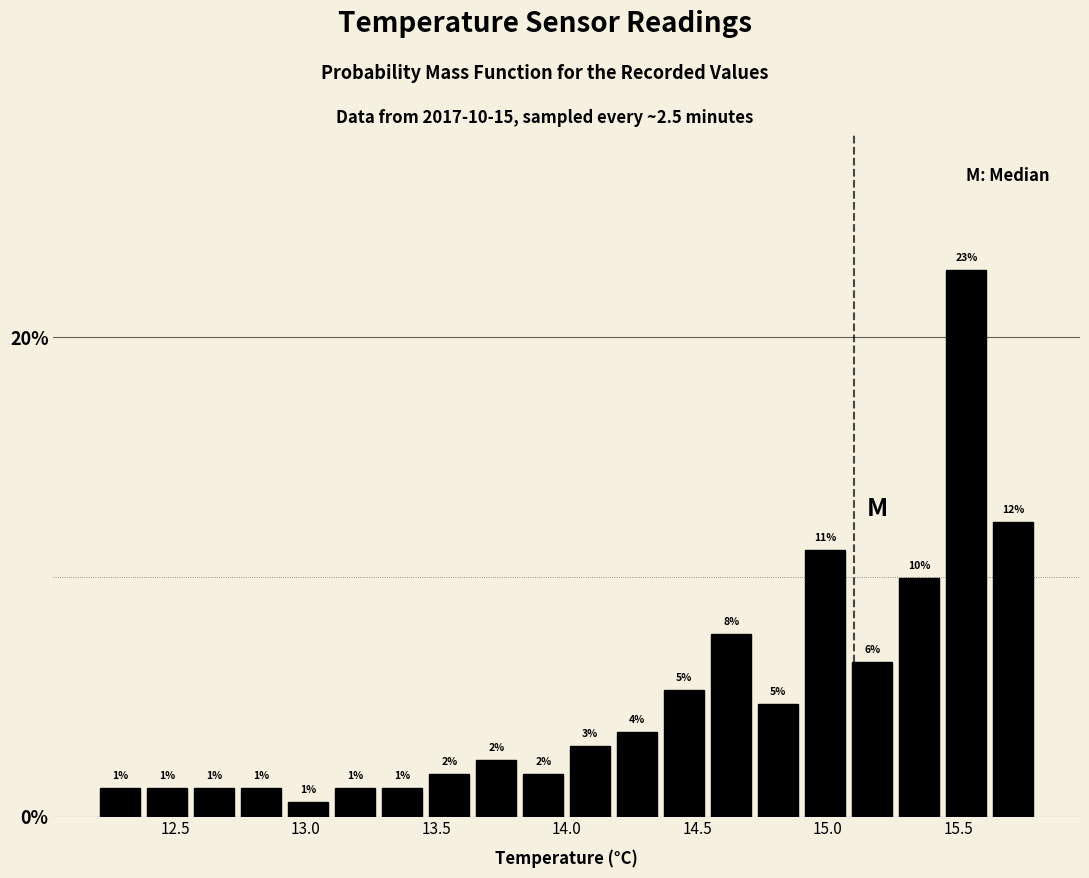

Around what value on the x-axis is the tallest bar? Give the approximate position of its centre, as read against the axis.

15.55